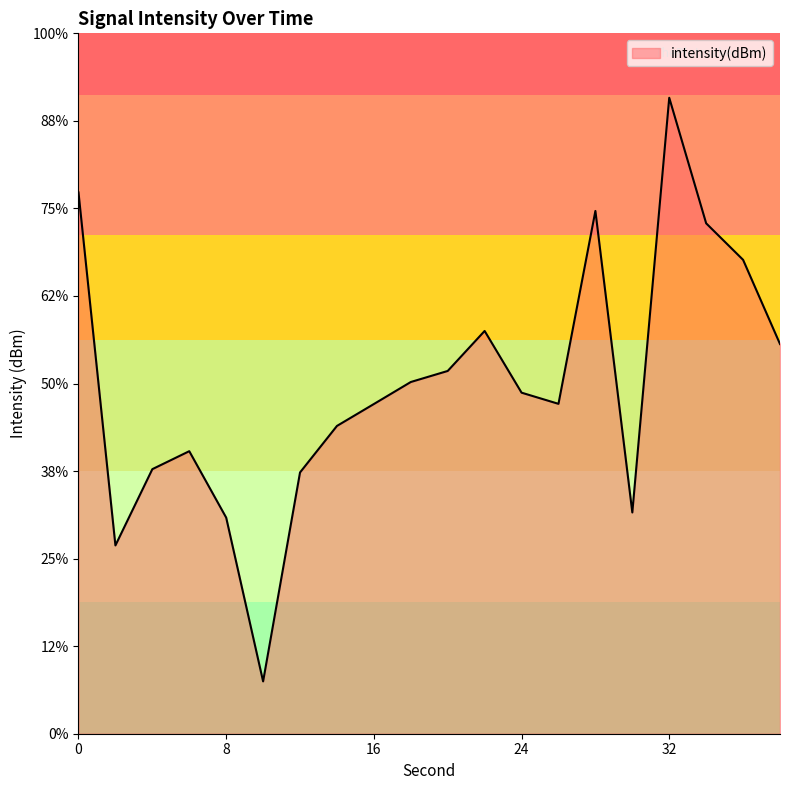

The chart shows a value of -166.9 at 26. True or false?

False